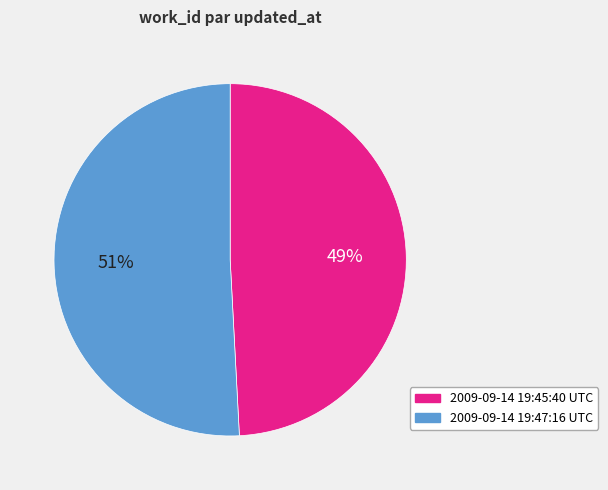

To the nearest percent, what is the combined percentage of 2009-09-14 19:47:16 UTC and 2009-09-14 19:45:40 UTC?

100%